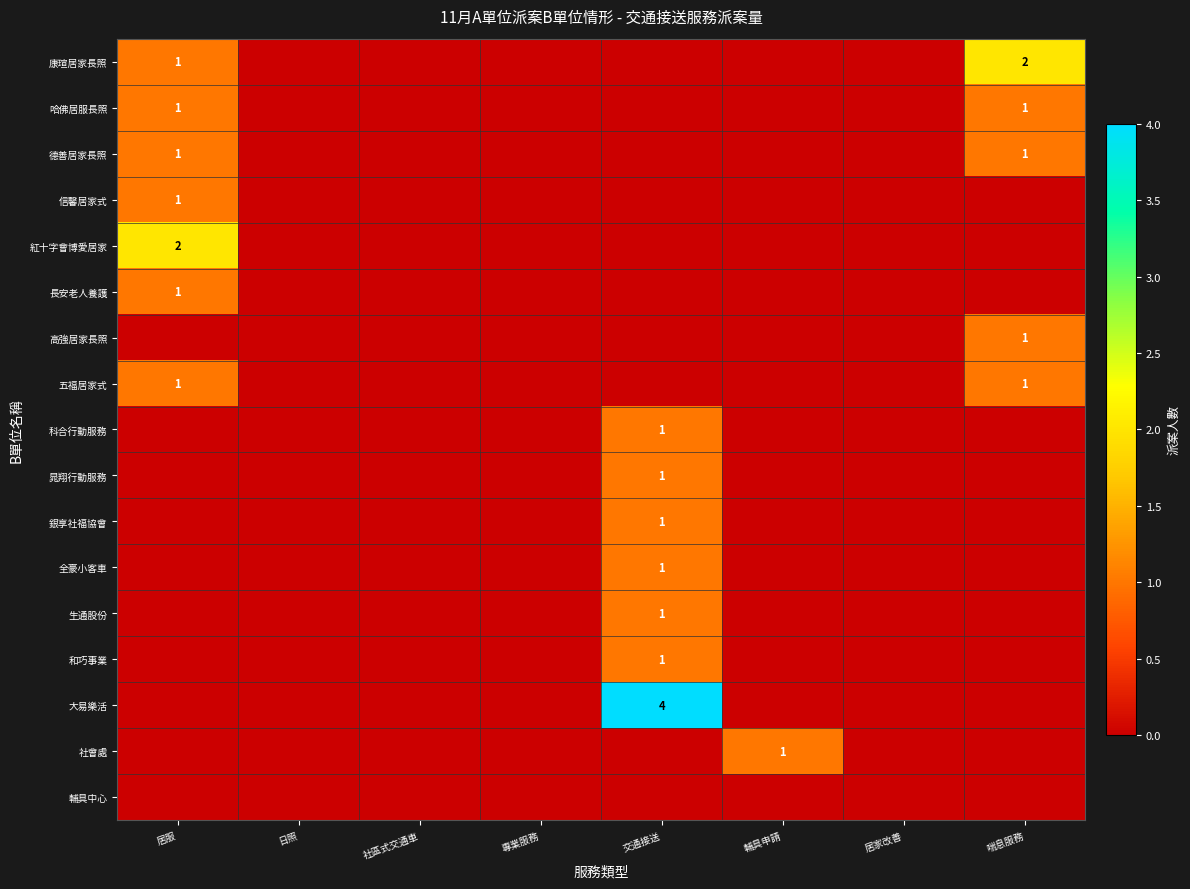

At which category does the chart reach its peak across all series?

交通接送